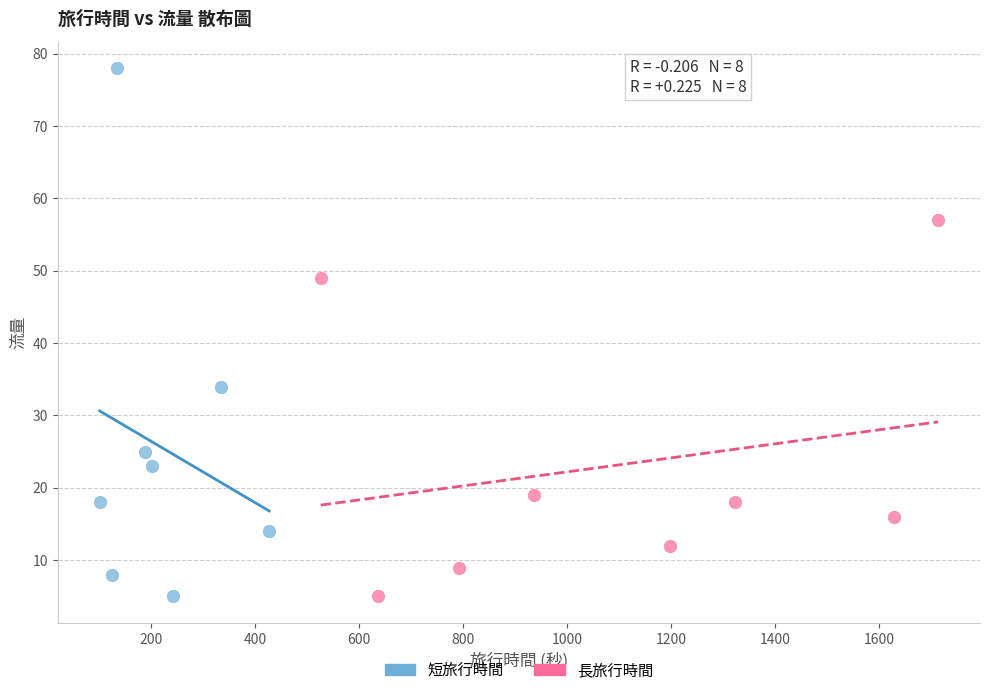

Which series has the widest spread of Y values?

短旅行時間